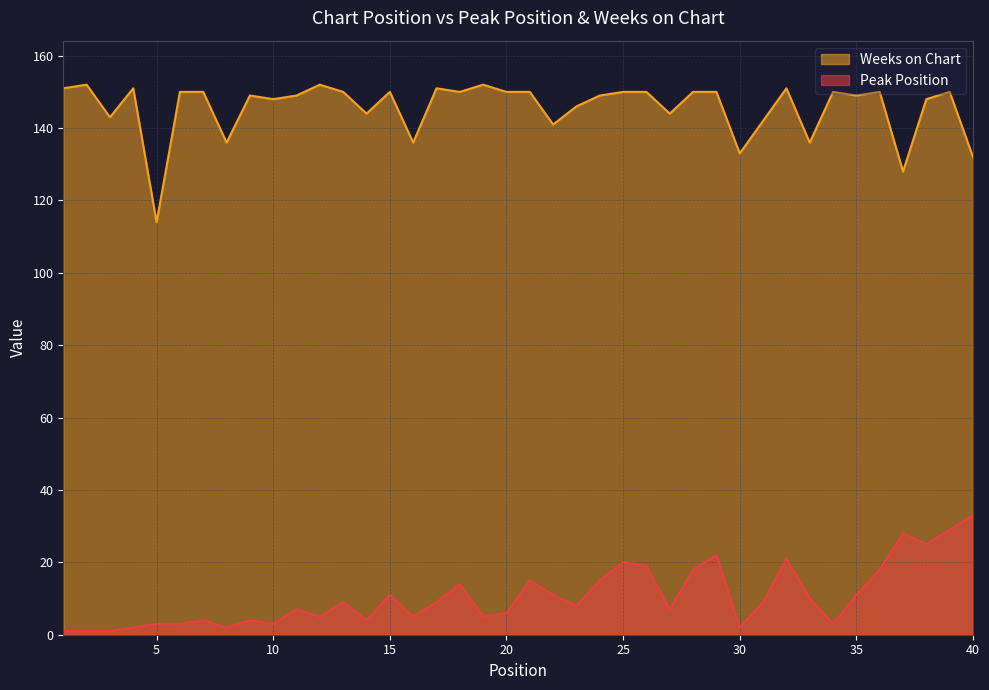

What is the value of the Peak Position point at the 20th from the left?

6